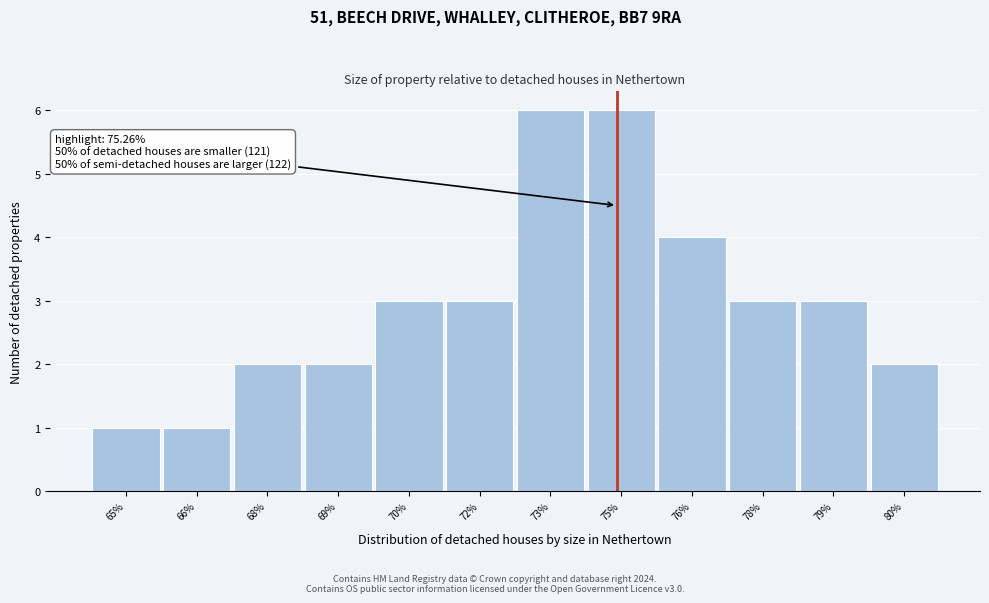

Reading left to right, transcribe all the data shown in this chart.

65%=1	66%=1	68%=2	69%=2	70%=3	72%=3	73%=6	75%=6	76%=4	78%=3	79%=3	80%=2